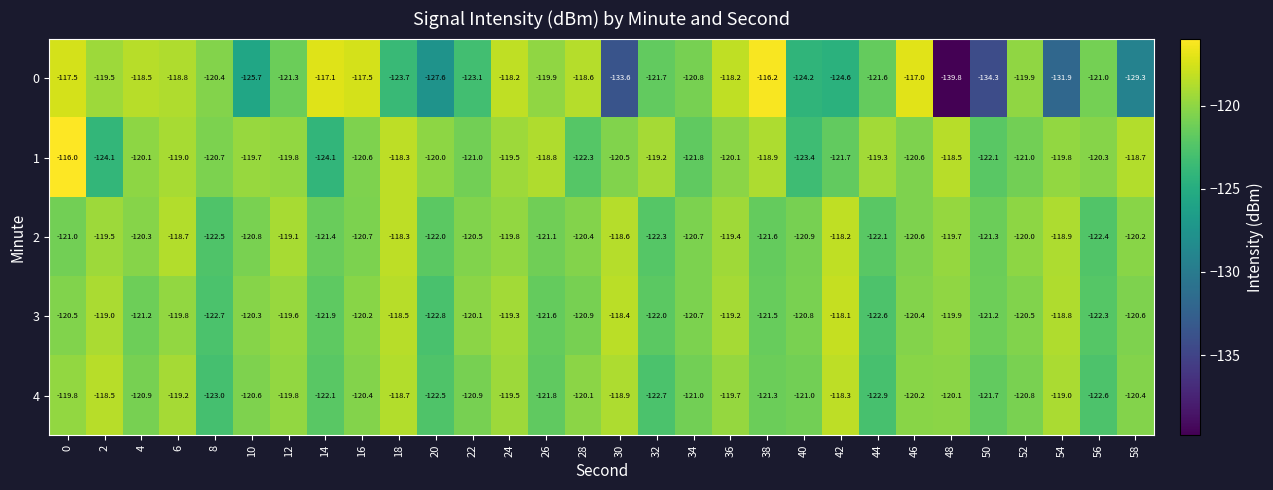

What is the difference between the second highest and minimum values in the 0 series?

22.8